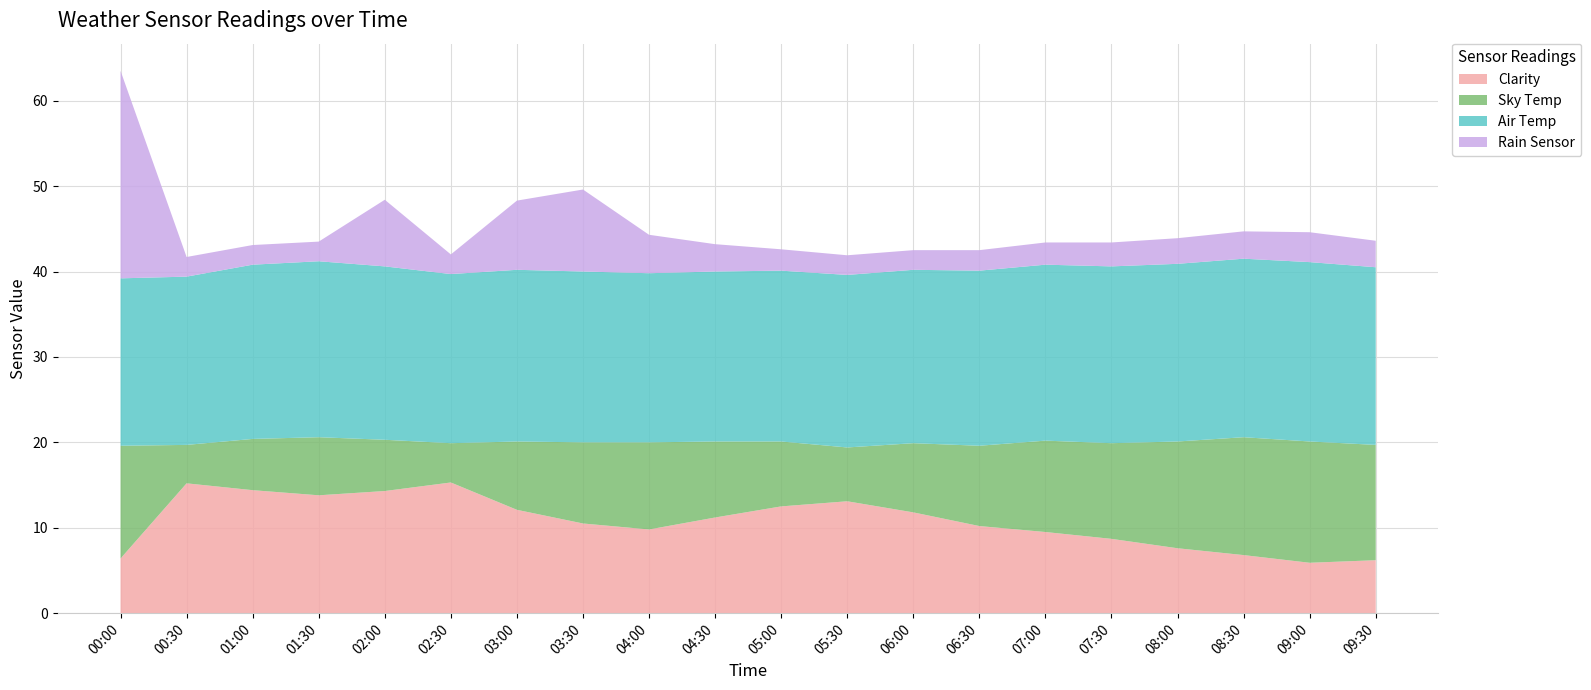

Reading left to right, extract all data points from this chart.

Clarity: 00:00=6.4	00:30=15.2	01:00=14.4	01:30=13.8	02:00=14.3	02:30=15.3	03:00=12.1	03:30=10.5	04:00=9.8	04:30=11.2	05:00=12.5	05:30=13.1	06:00=11.8	06:30=10.2	07:00=9.5	07:30=8.7	08:00=7.6	08:30=6.8	09:00=5.9	09:30=6.2
Sky Temp: 00:00=13.2	00:30=4.5	01:00=6.0	01:30=6.8	02:00=6.0	02:30=4.6	03:00=8.0	03:30=9.5	04:00=10.2	04:30=8.9	05:00=7.6	05:30=6.3	06:00=8.1	06:30=9.4	07:00=10.7	07:30=11.2	08:00=12.5	08:30=13.8	09:00=14.2	09:30=13.5
Air Temp: 00:00=19.6	00:30=19.7	01:00=20.4	01:30=20.6	02:00=20.3	02:30=19.8	03:00=20.1	03:30=20.0	04:00=19.8	04:30=19.9	05:00=20.0	05:30=20.2	06:00=20.3	06:30=20.5	07:00=20.6	07:30=20.7	08:00=20.8	08:30=20.9	09:00=21.0	09:30=20.8
Rain Sensor: 00:00=24.3	00:30=2.3	01:00=2.3	01:30=2.3	02:00=7.8	02:30=2.3	03:00=8.1	03:30=9.6	04:00=4.5	04:30=3.2	05:00=2.5	05:30=2.3	06:00=2.3	06:30=2.4	07:00=2.6	07:30=2.8	08:00=3.0	08:30=3.2	09:00=3.5	09:30=3.1